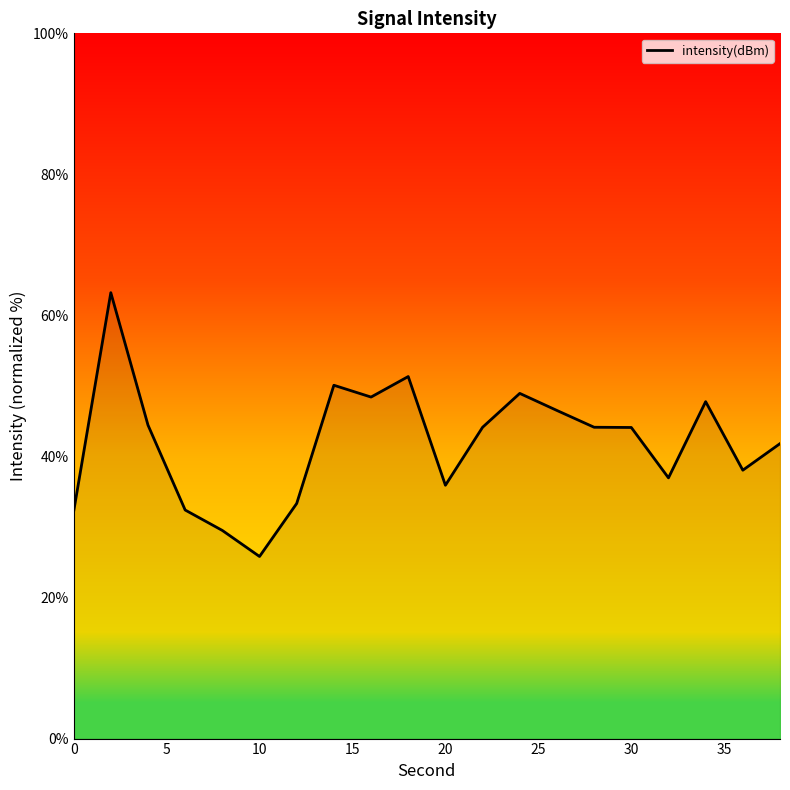

What is the difference between the maximum and minimum values?

37.4